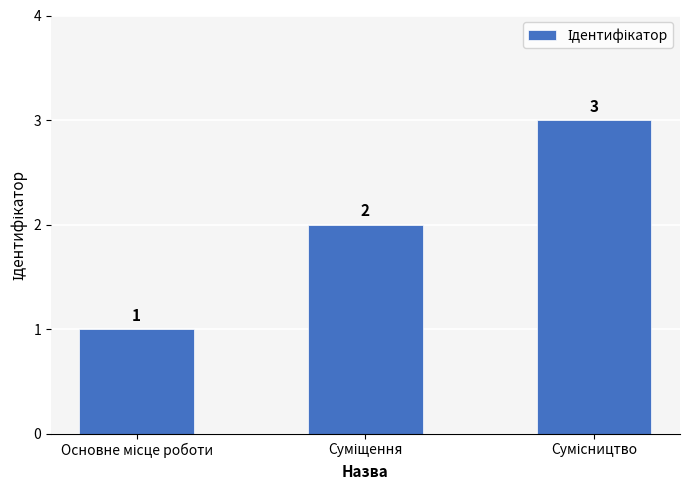

What is the value of the 2nd bar from the left?

2